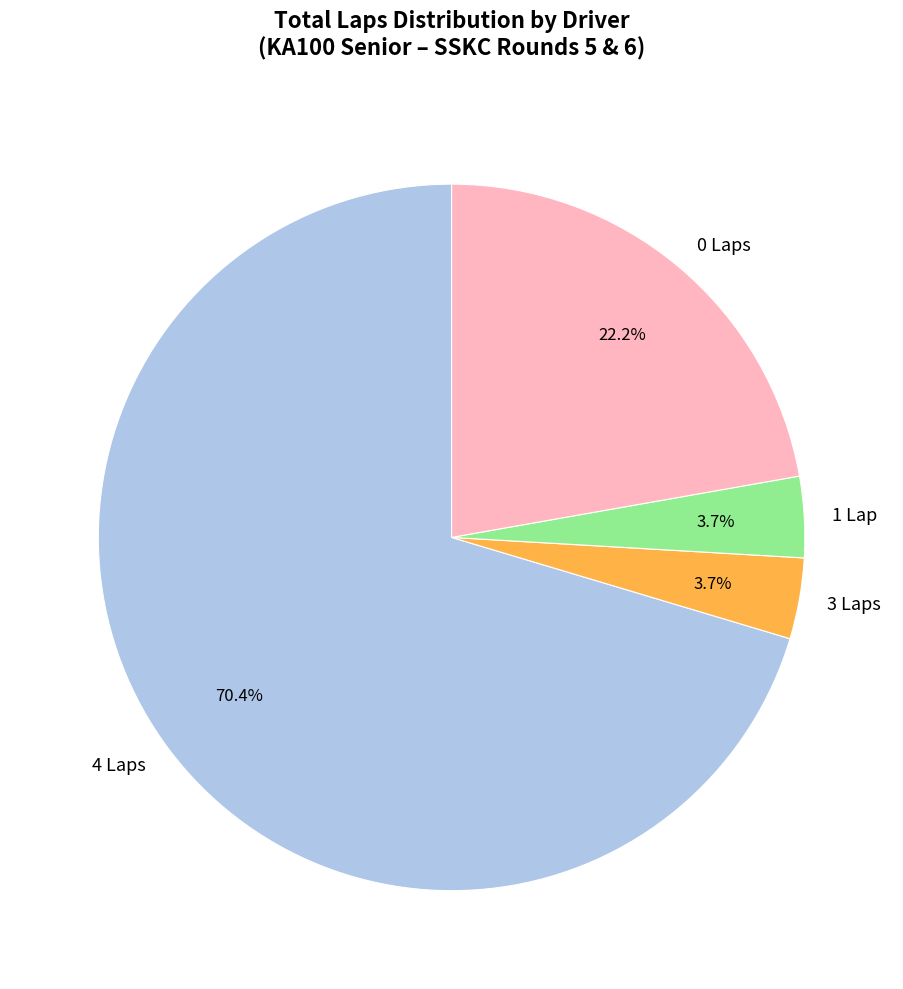

What percentage do 0 Laps and 1 Lap together represent?

25.9%